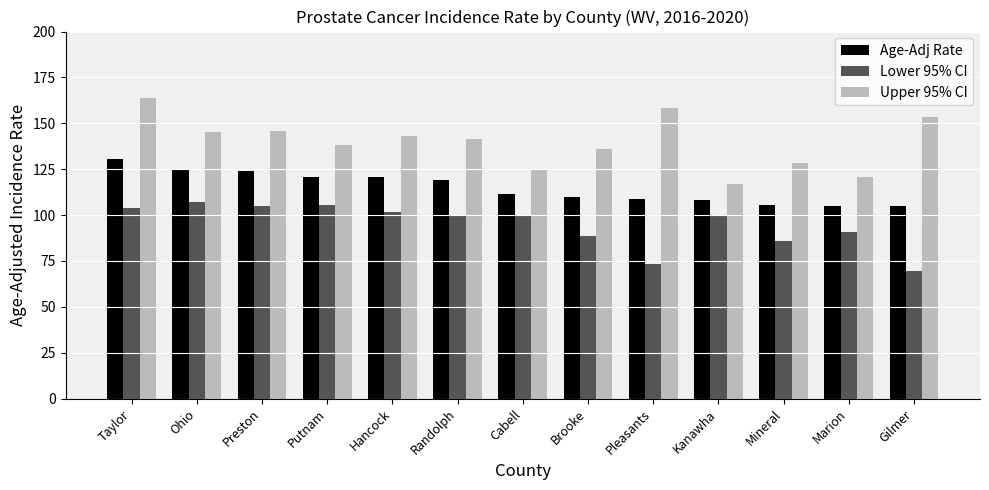

How many groups of bars are there?

13